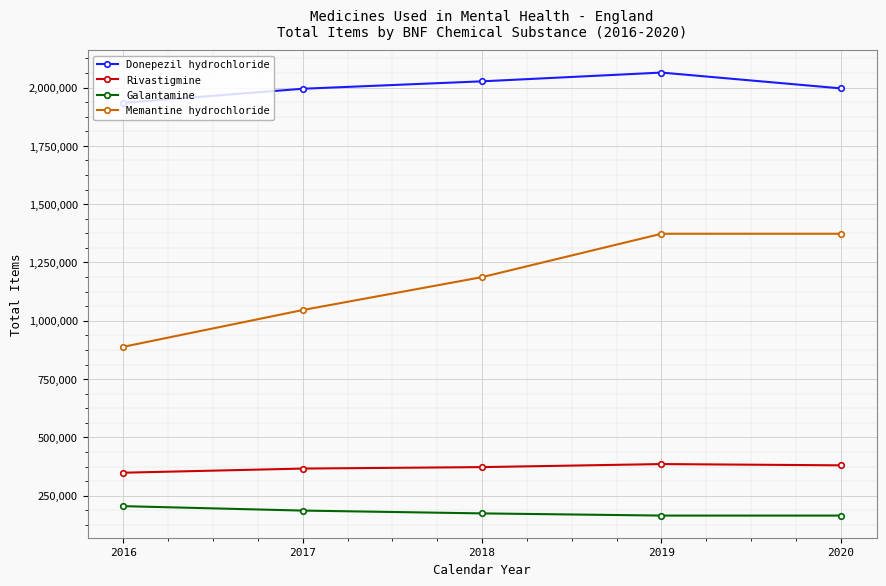

At which label does Donepezil hydrochloride first exceed 1996309?

2018